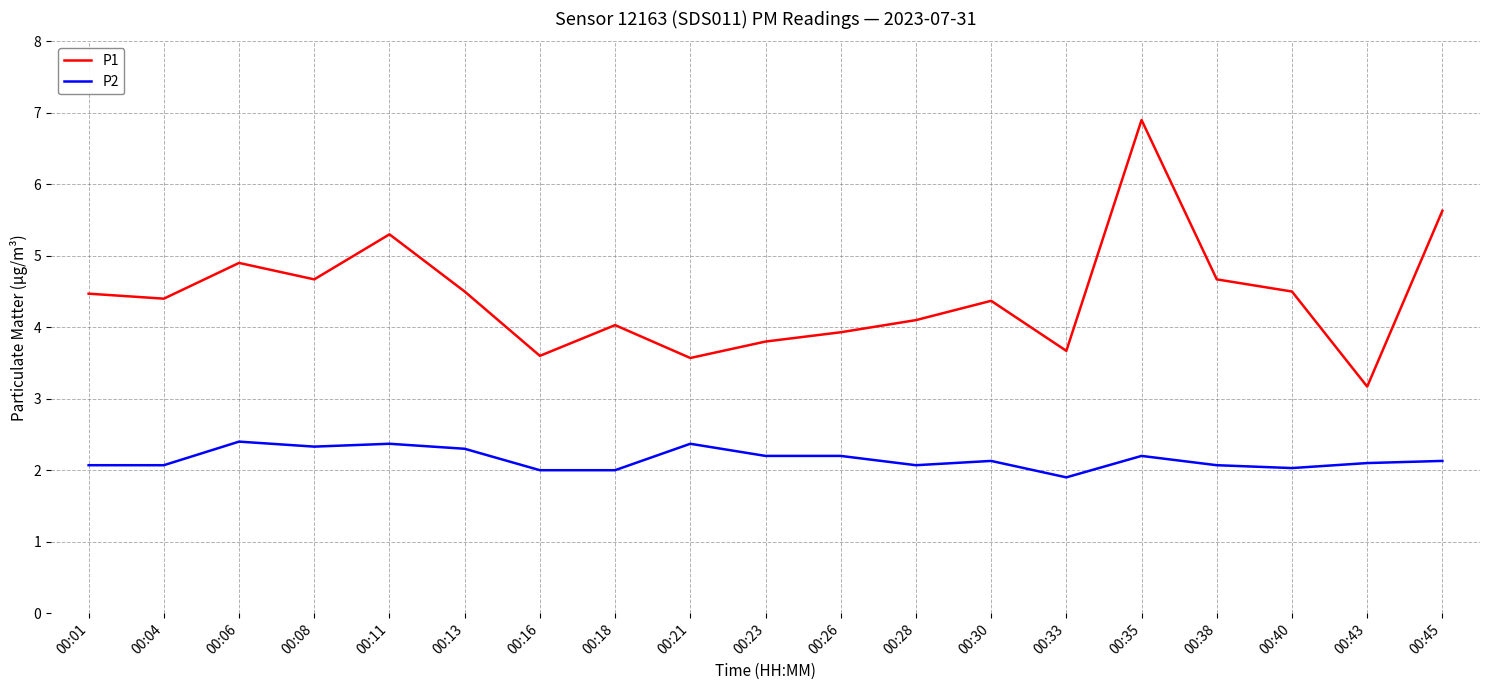

Rank the series by their average value, from highest to lowest.

P1, P2